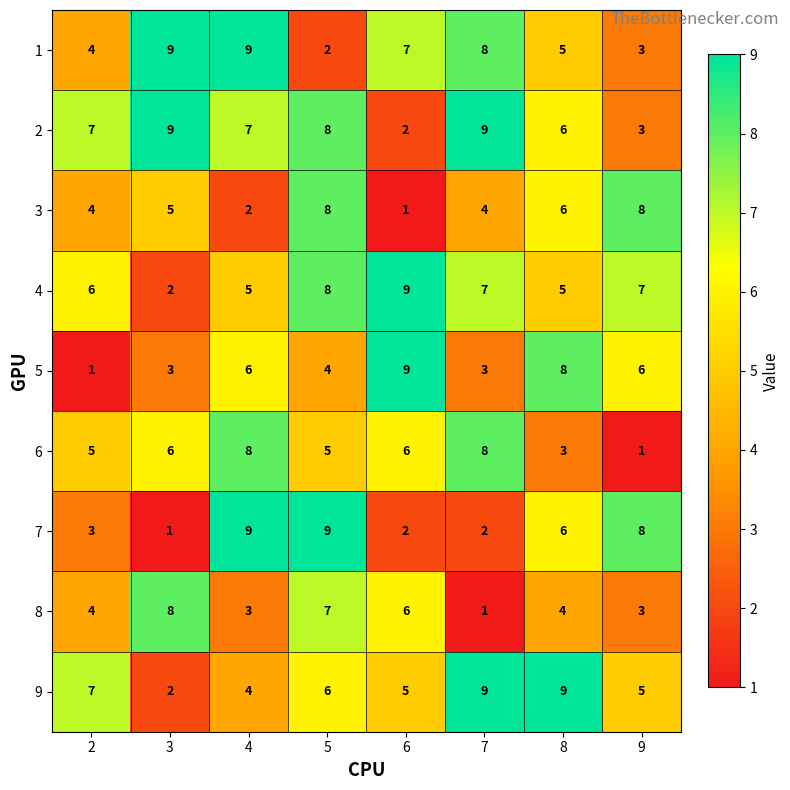

At how many categories does at least one series exceed 2?

8